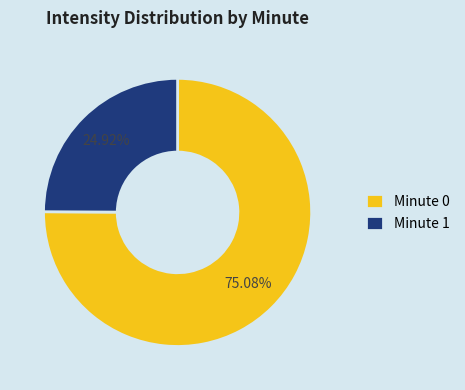

Which slice is the smallest?

Minute 1